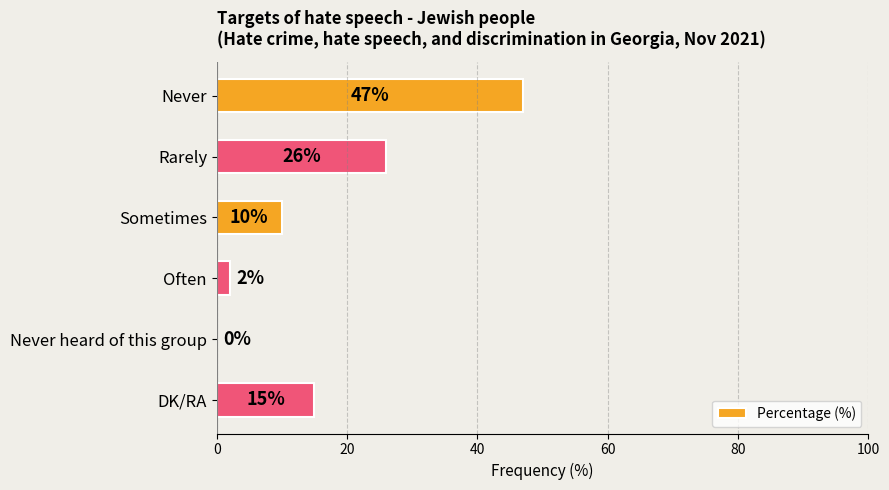

What is the maximum value shown in the chart?

47